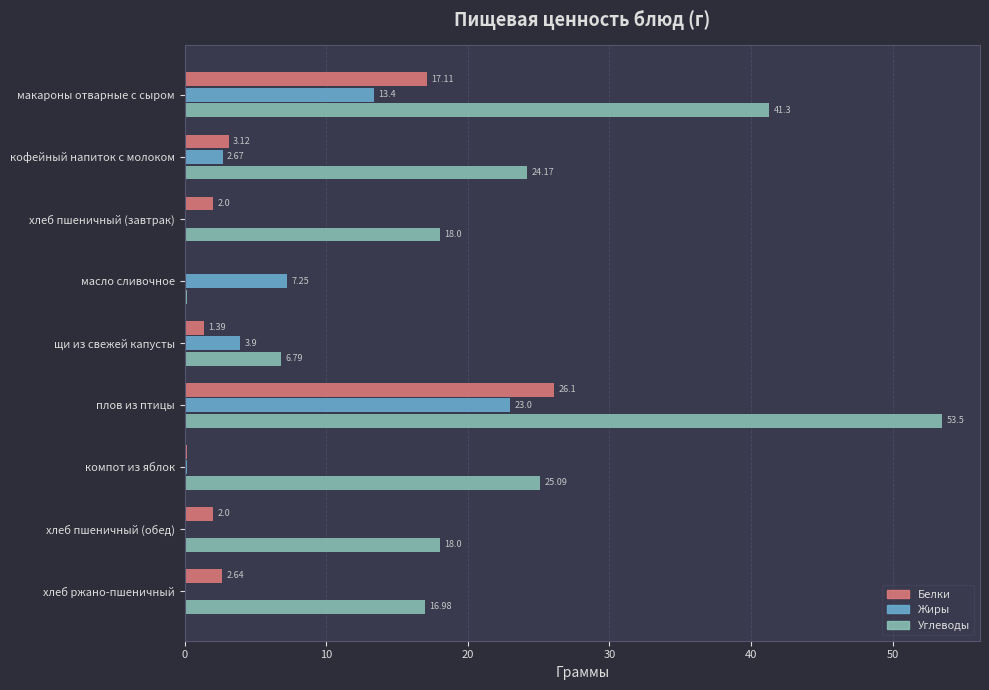

How many data points in Жиры are above 2?

5